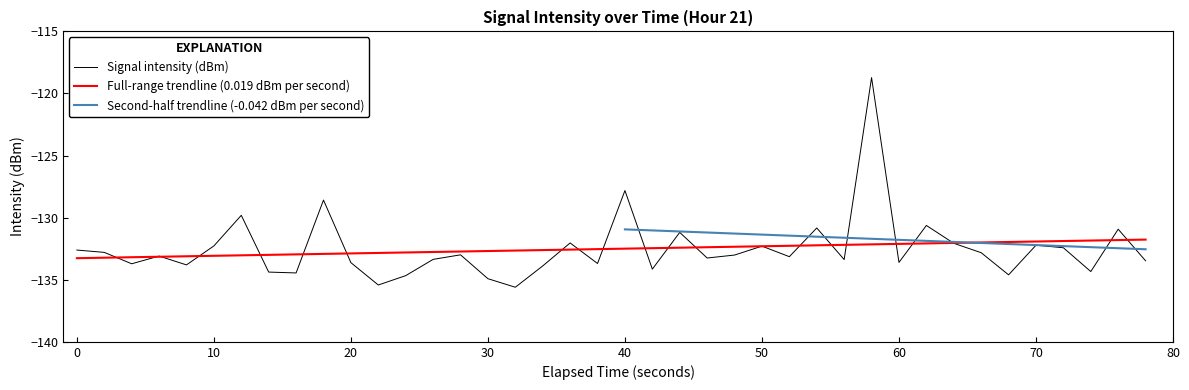

What is the maximum value for Full-range trendline (0.019 dBm per second)?

-131.8